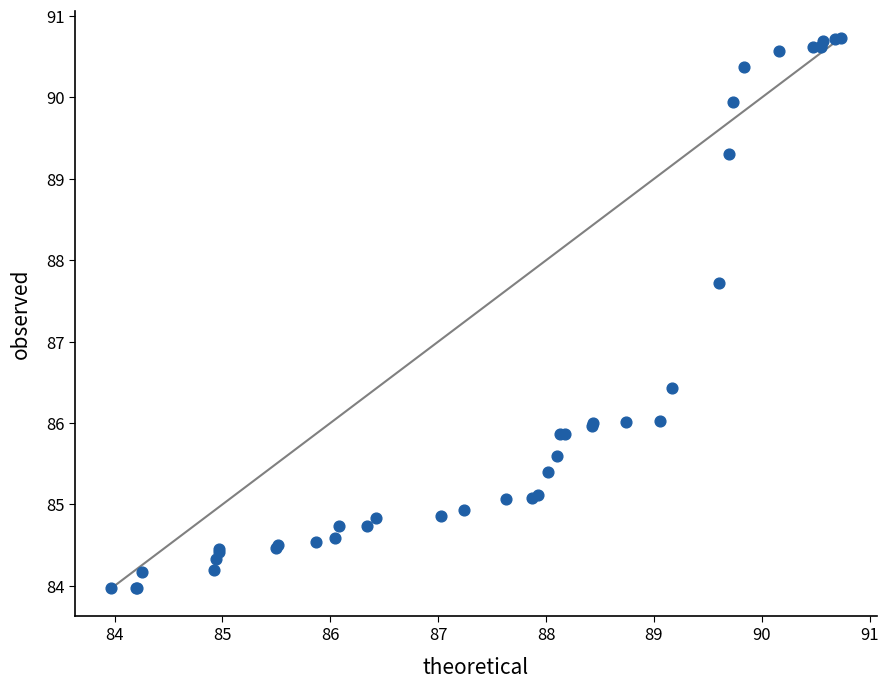

What Y value in the scatter plot is closest to 87?

86.4